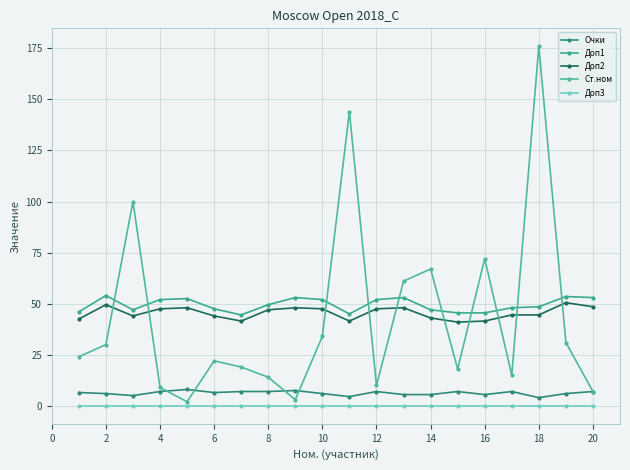

List the series in order of their peak value, lowest first.

Доп3, Очки, Доп2, Доп1, Ст.ном